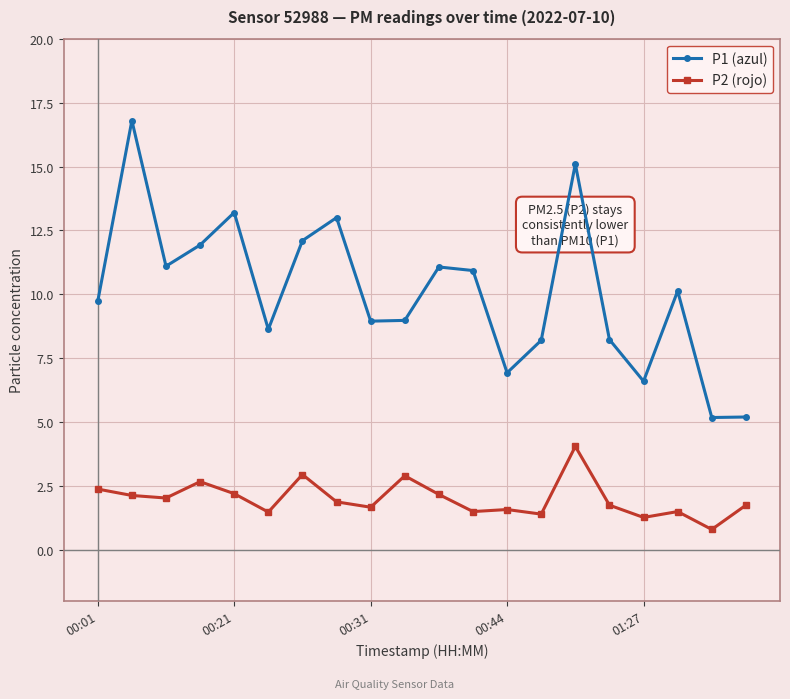

True or false: P1 (azul) and P2 (rojo) intersect in this chart.

False